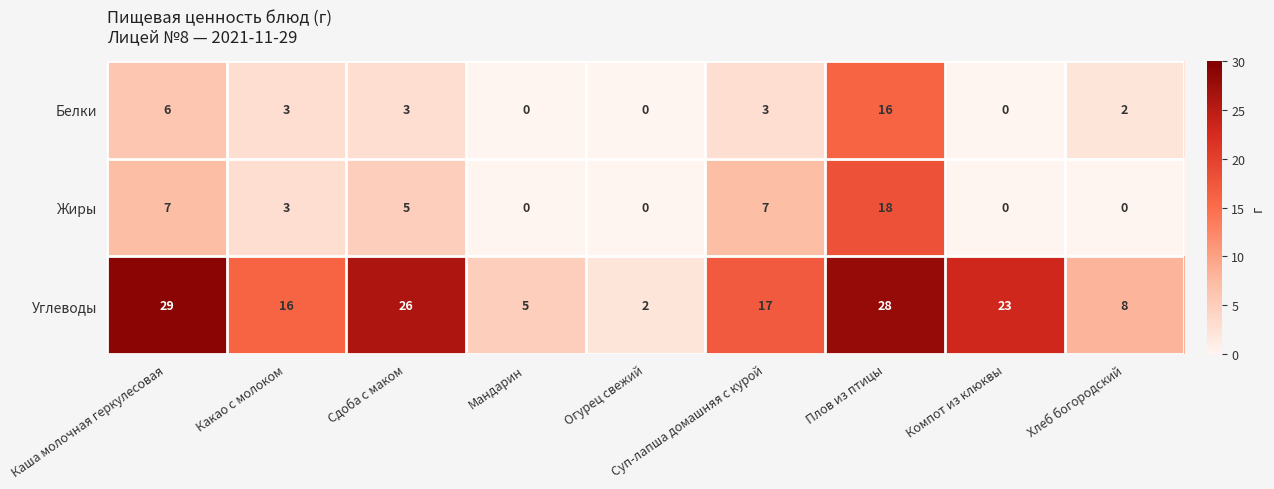

What is the spread (max minus min) of values at Суп-лапша домашняя с курой?

14